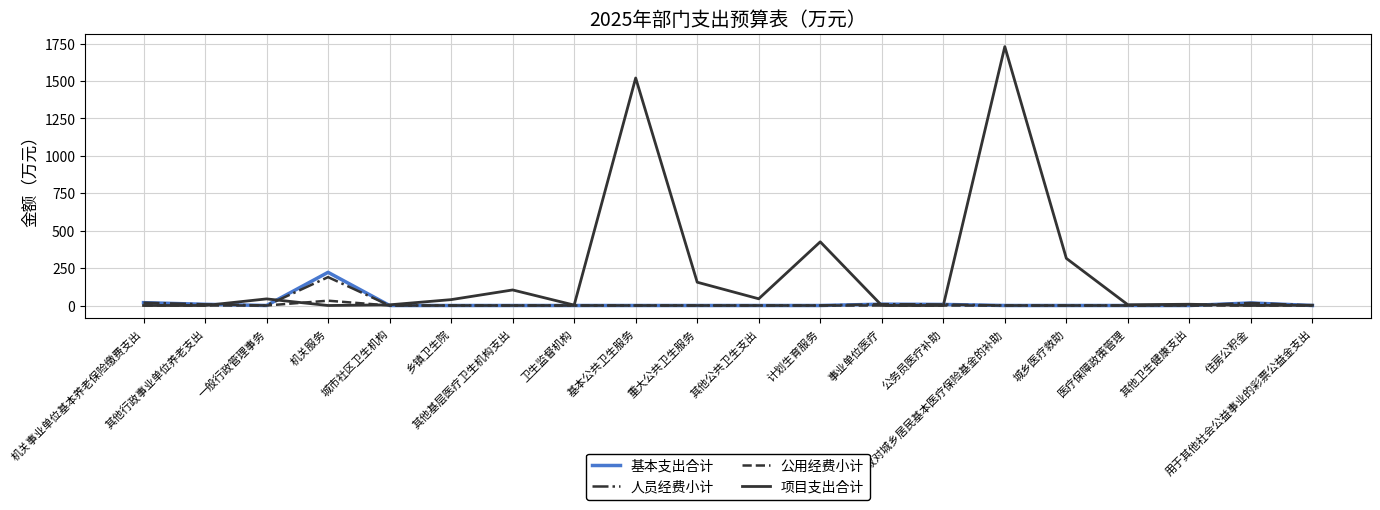

What is the maximum value for 基本支出合计?

221.7